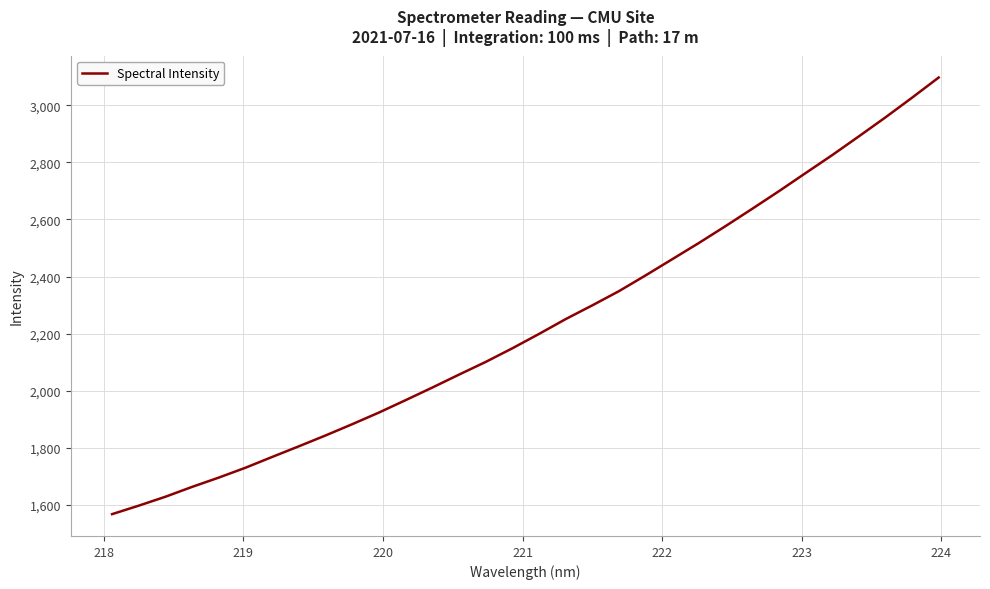

What is the greatest value displayed?

3097.3